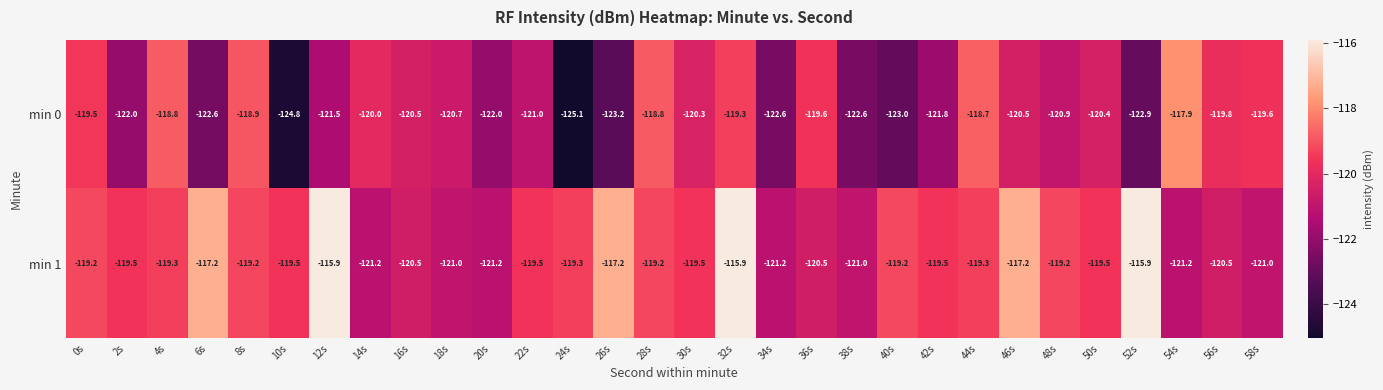

Which series changed the most between 38s and 40s?

min 1